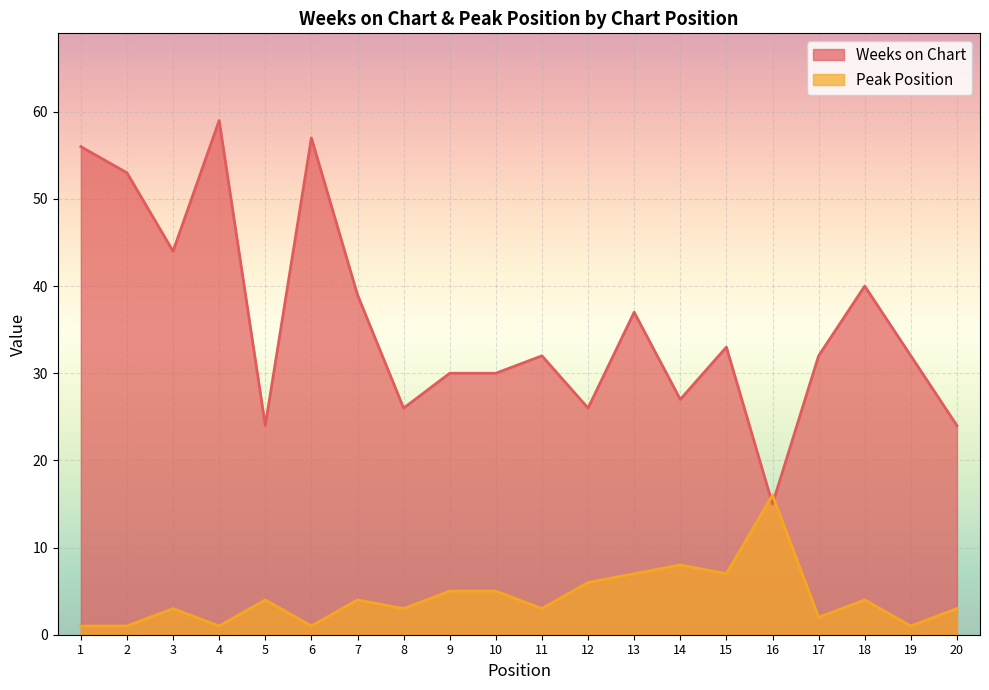

How many lines are shown in the chart?

2